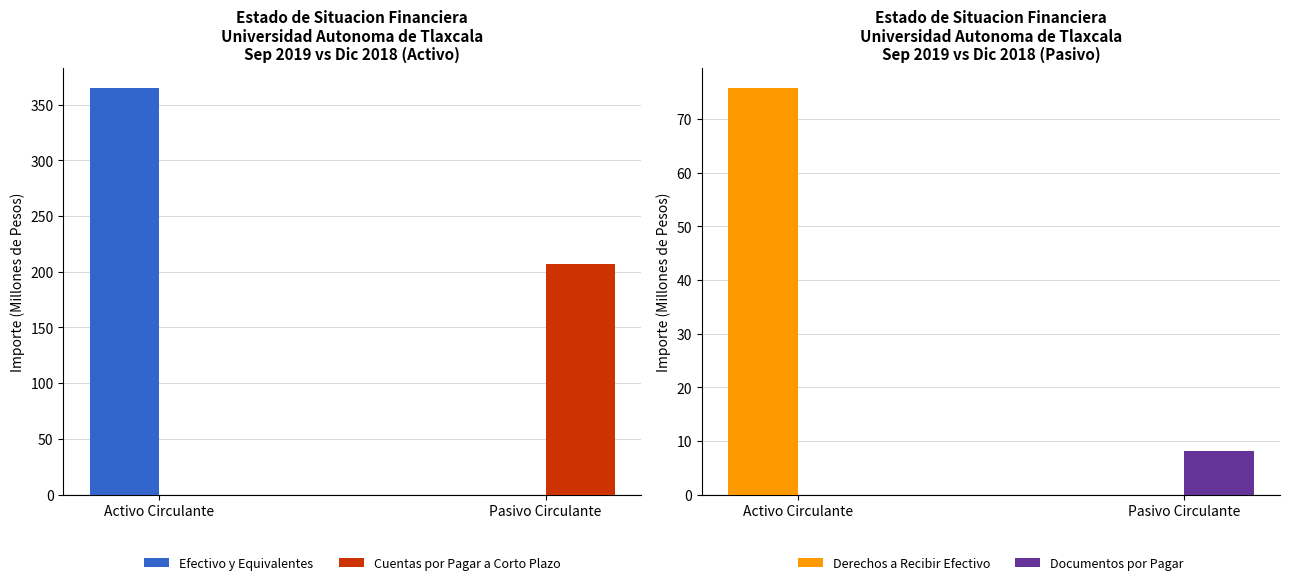

List the series in order of their peak value, lowest first.

Documentos por Pagar, Derechos a Recibir Efectivo, Cuentas por Pagar a Corto Plazo, Efectivo y Equivalentes